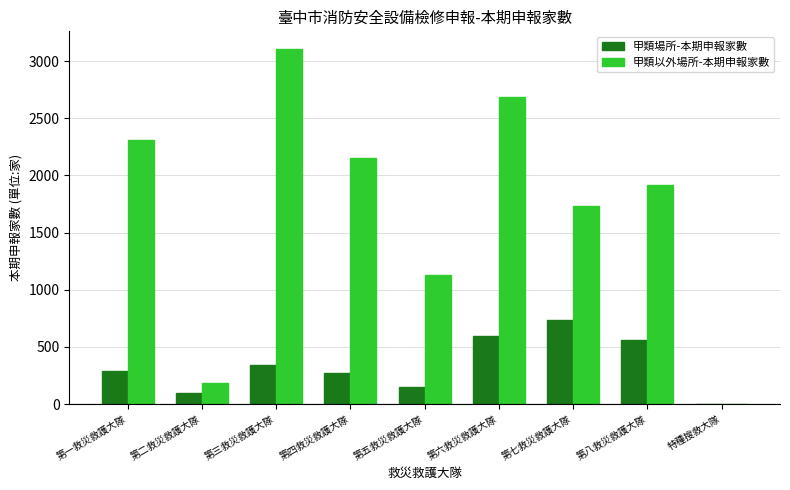

Between 第一救災救護大隊 and 第六救災救護大隊, which series saw the biggest shift?

甲類以外場所-本期申報家數